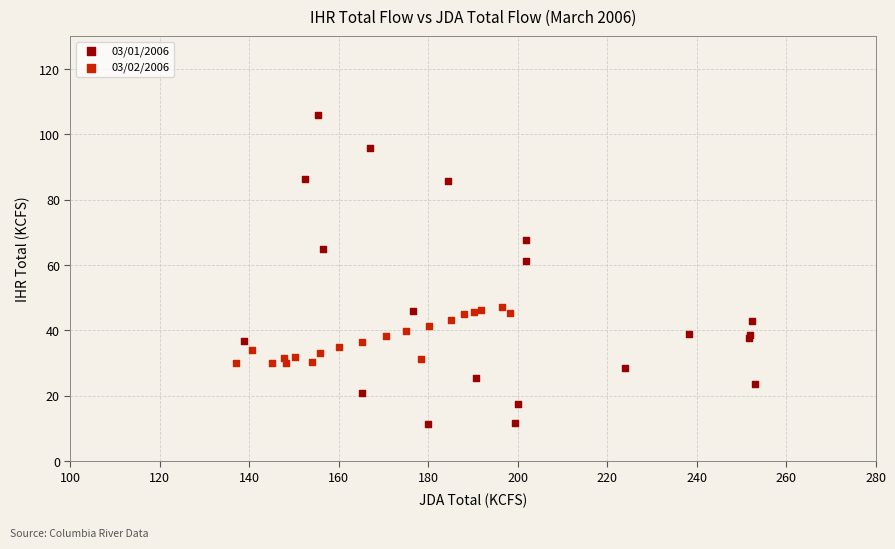

Which series contains the lowest Y value?

03/01/2006